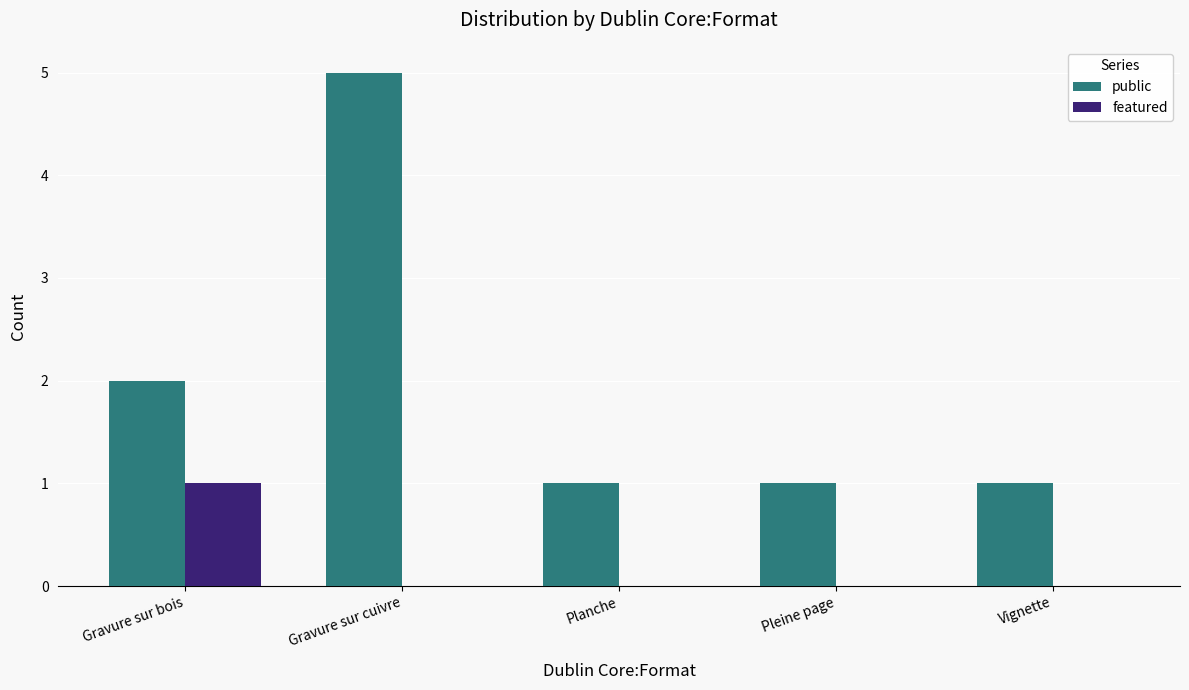

What is the total value across all series at Pleine page?

1